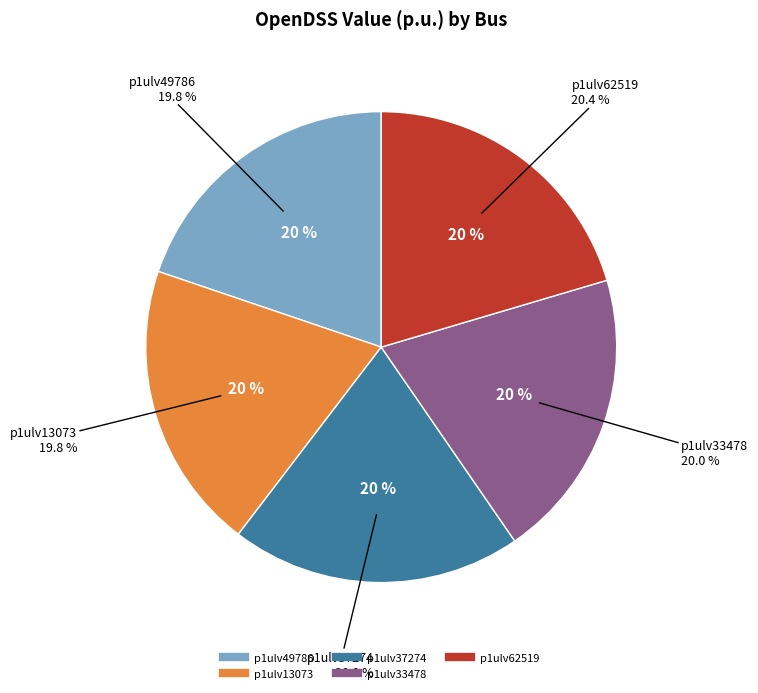

The p1ulv13073 slice represents 20% of the pie. True or false?

True